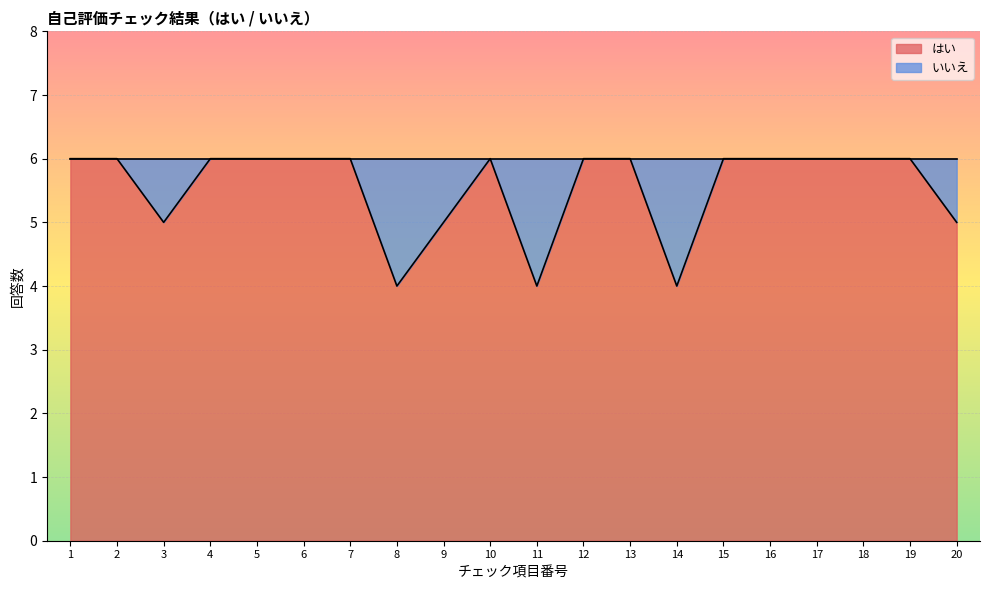

At which category does the data reach its first local peak?

10